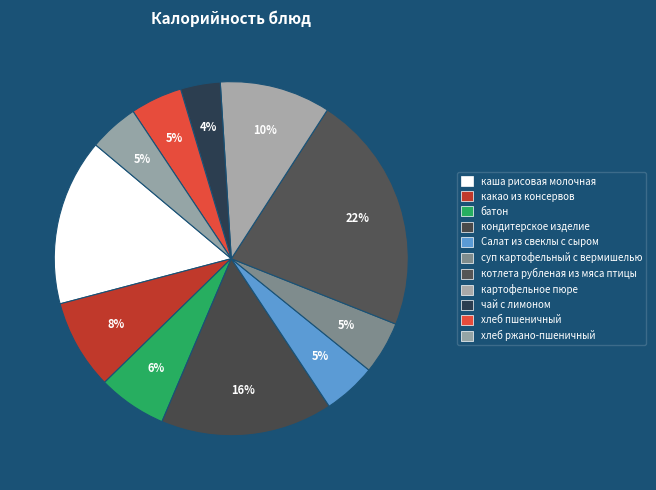

Count the number of slices in the pie.

11